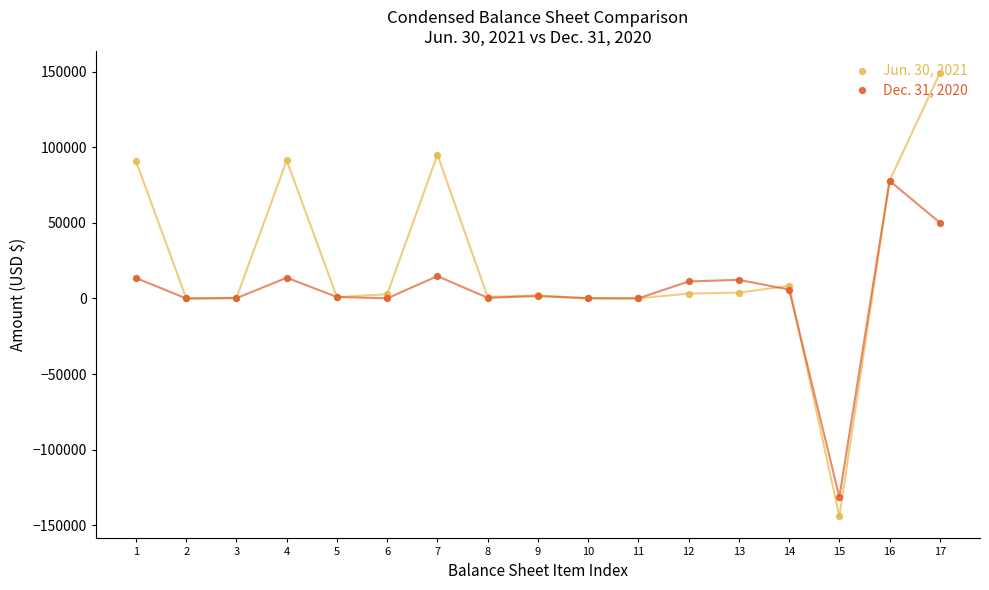

Which series reaches the minimum Y coordinate?

Jun. 30, 2021